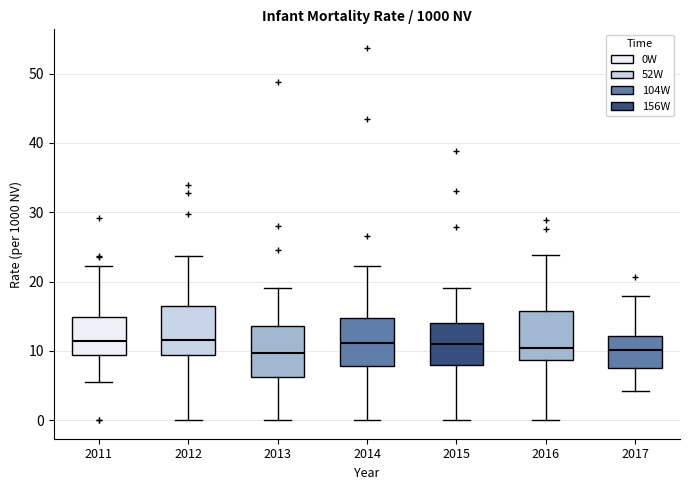

Reading left to right, read every box against the y-axis: the position of its median line, the range the box covers, and the ends of its whiskers. The values are not printed on the chart, so give them approximately, as read against the axis.

2011: median 11, box 9 to 15, whiskers 5 to 22
2012: median 11, box 9 to 16, whiskers 0 to 24
2013: median 10, box 6 to 14, whiskers 0 to 19
2014: median 11, box 8 to 15, whiskers 0 to 22
2015: median 11, box 8 to 14, whiskers 0 to 19
2016: median 10, box 9 to 16, whiskers 0 to 24
2017: median 10, box 8 to 12, whiskers 4 to 18